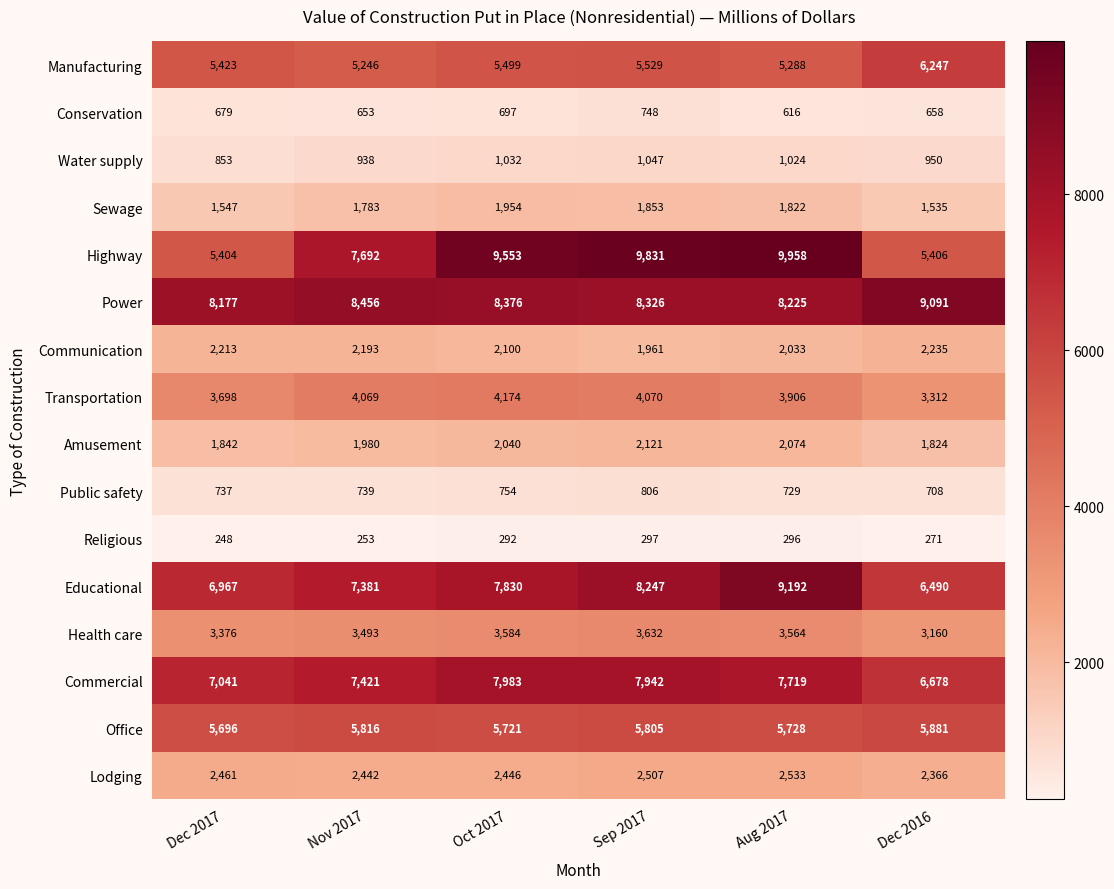

What is the sum of the Manufacturing values at Dec 2016 and Oct 2017?

11746